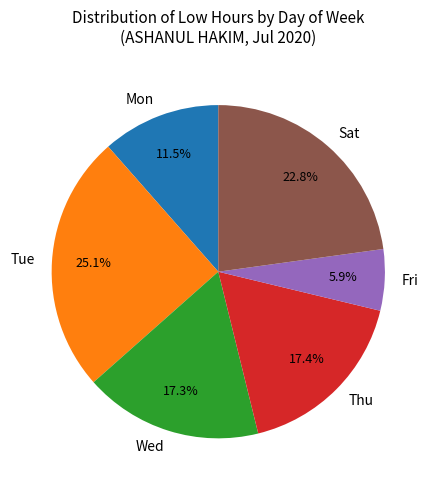

Does Thu represent more than half of the total?

No